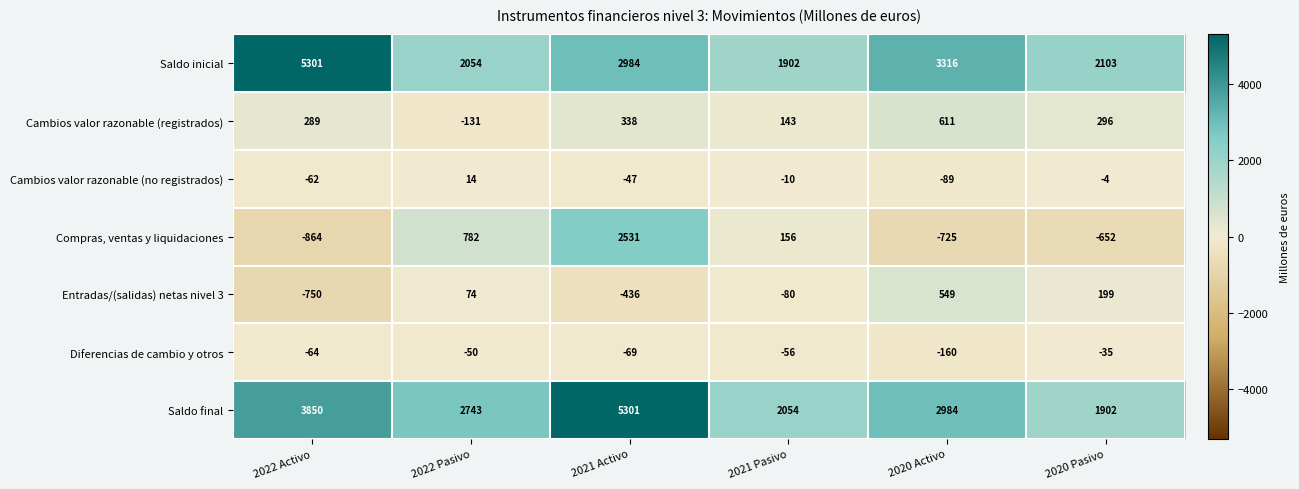

What is the spread (max minus min) of values at 2021 Activo?

5737